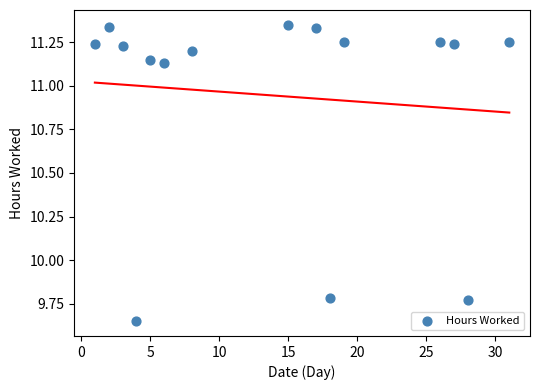

What is the range of X values (max minus min)?

30.0